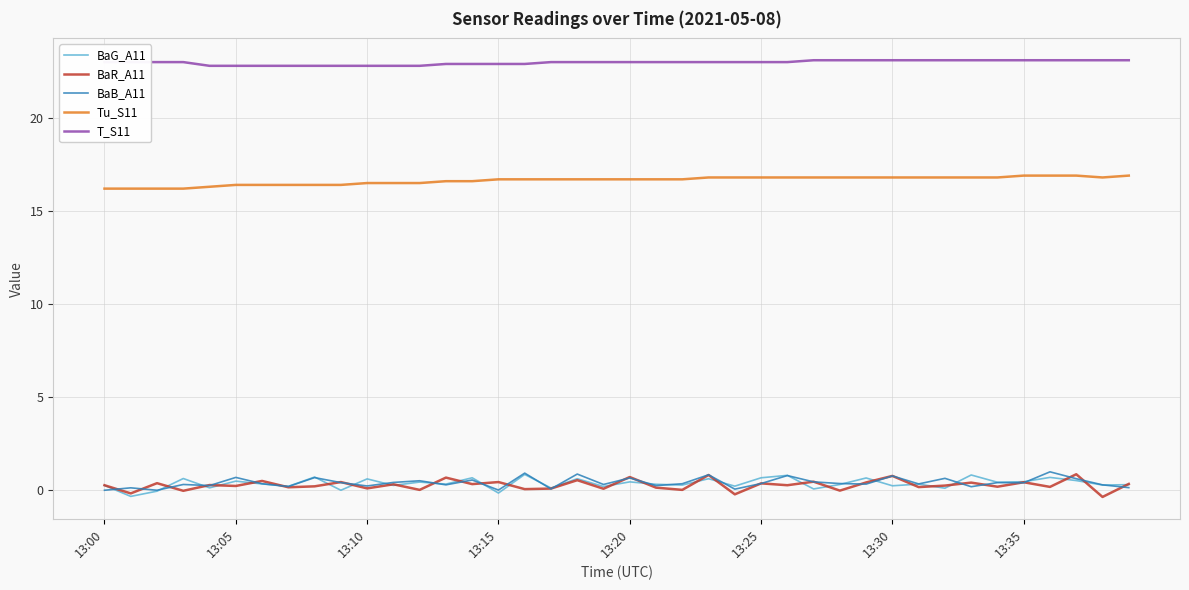

What is the maximum value shown in the chart?

23.1